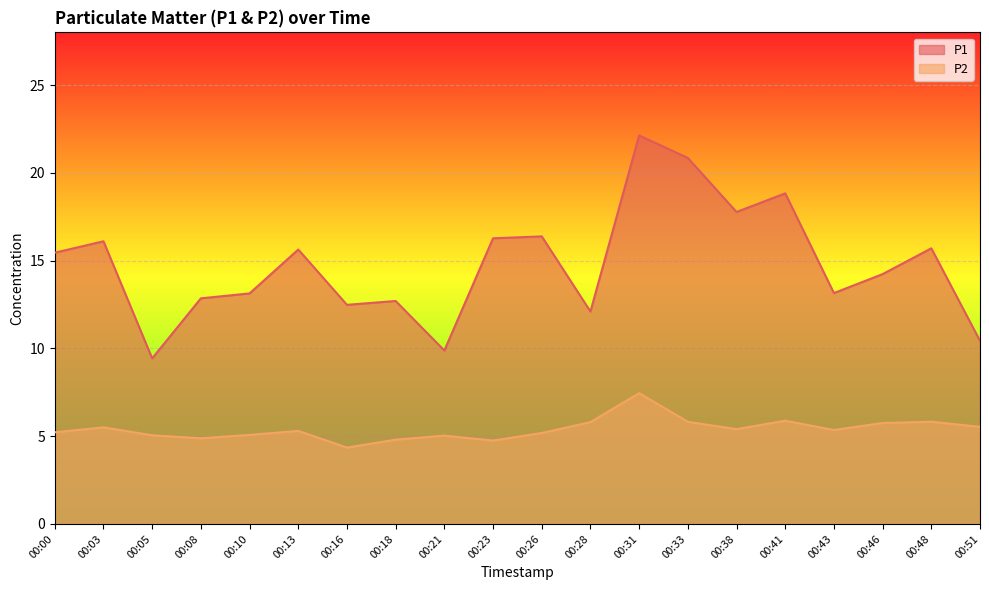

What is the value of the P1 point at the 5th from the left?

13.1